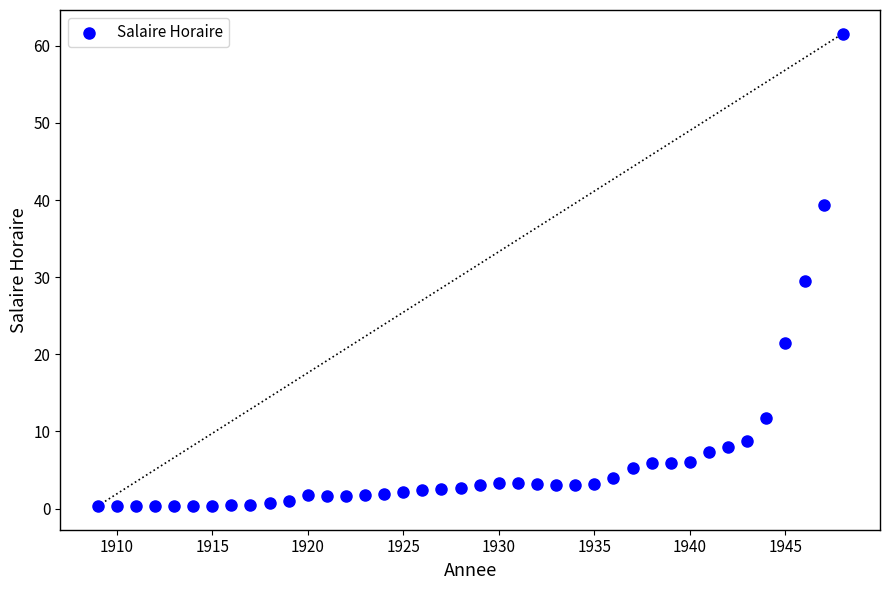

What is the range of X values (max minus min)?

39.0